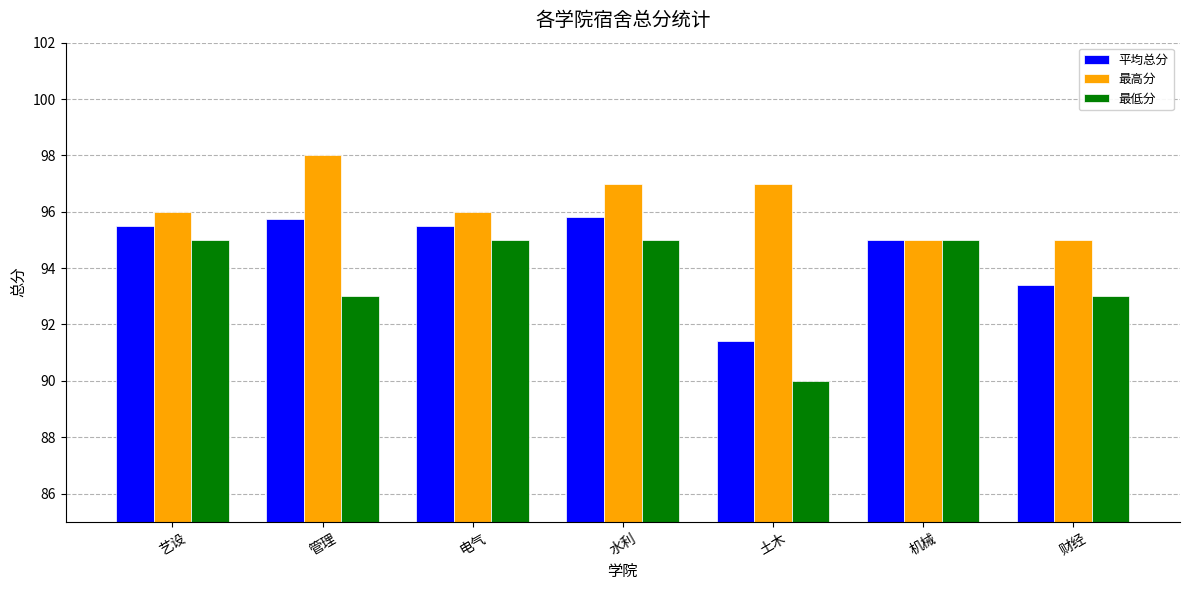

How many bars are there in total?

21